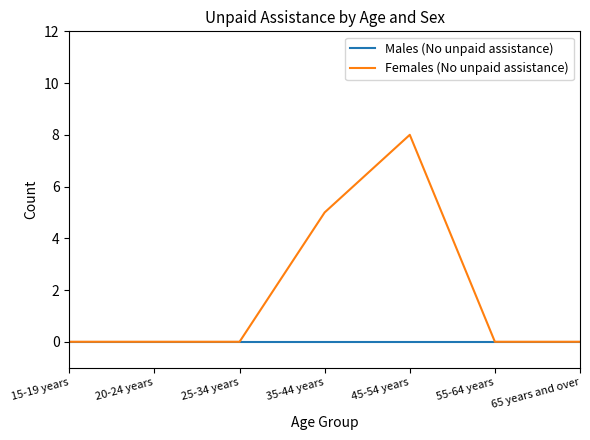

Reading right to left, list all the values displayed in this chart.

Males (No unpaid assistance): 0	0	0	0	0	0	0
Females (No unpaid assistance): 0	0	8	5	0	0	0